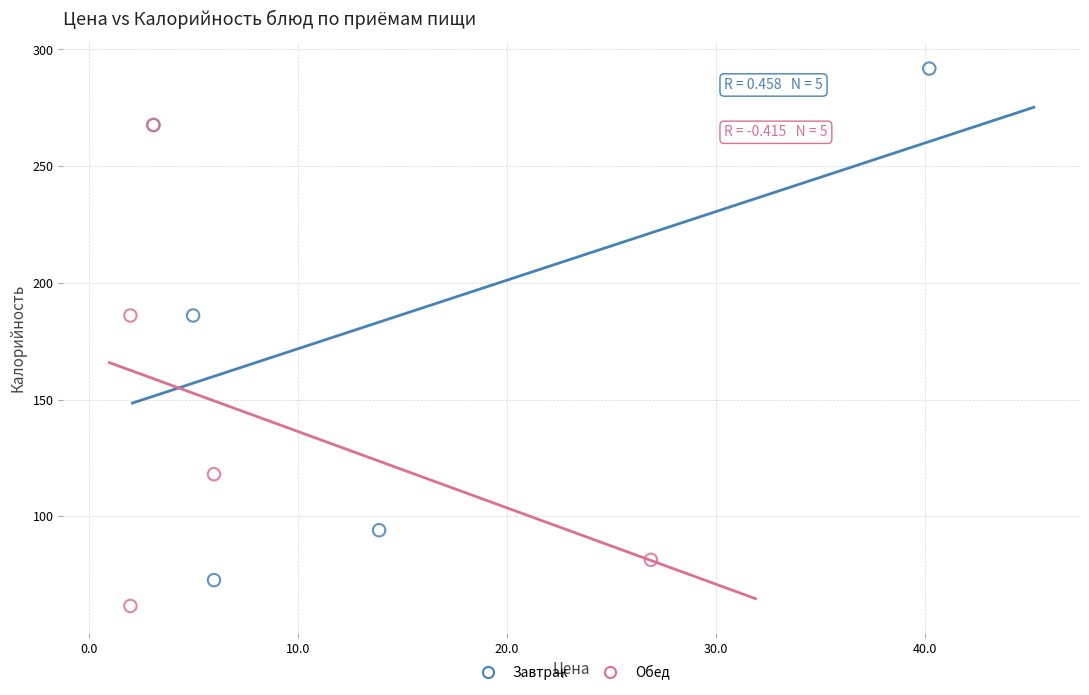

Which series has the widest spread of Y values?

Завтрак